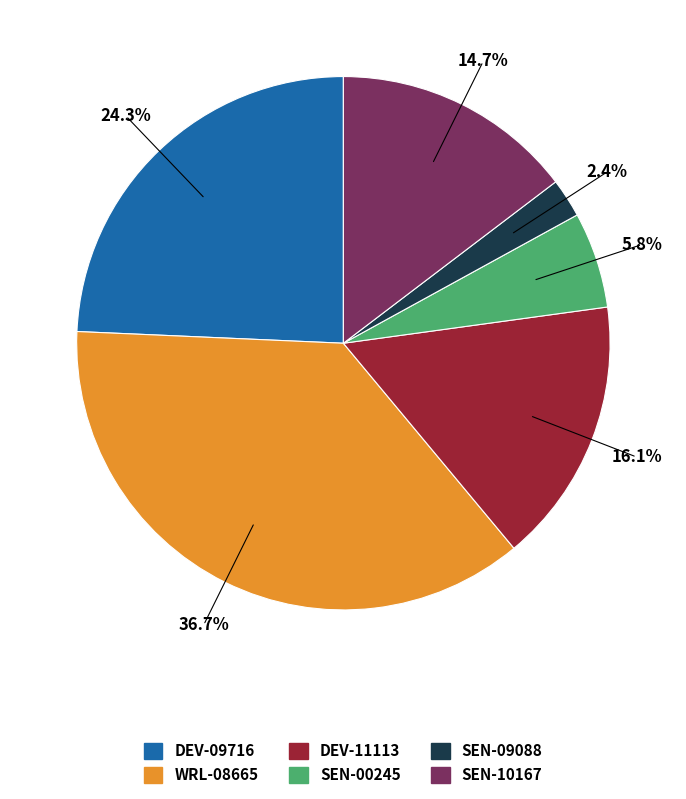

Is there a majority slice in this chart?

No